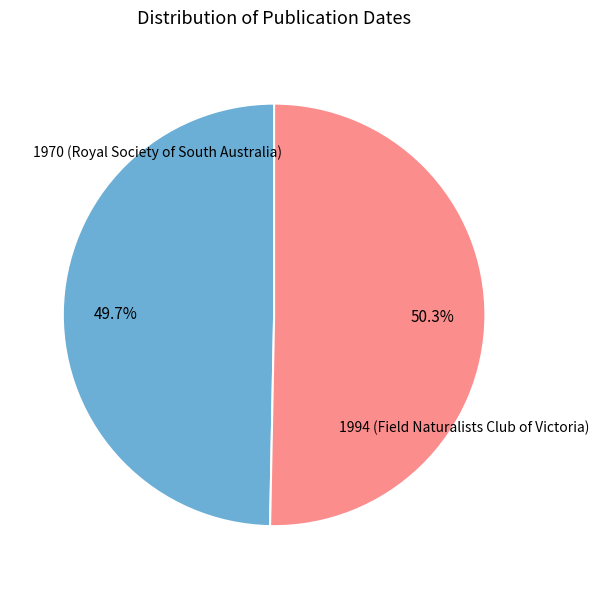

Does any single category account for the majority?

Yes